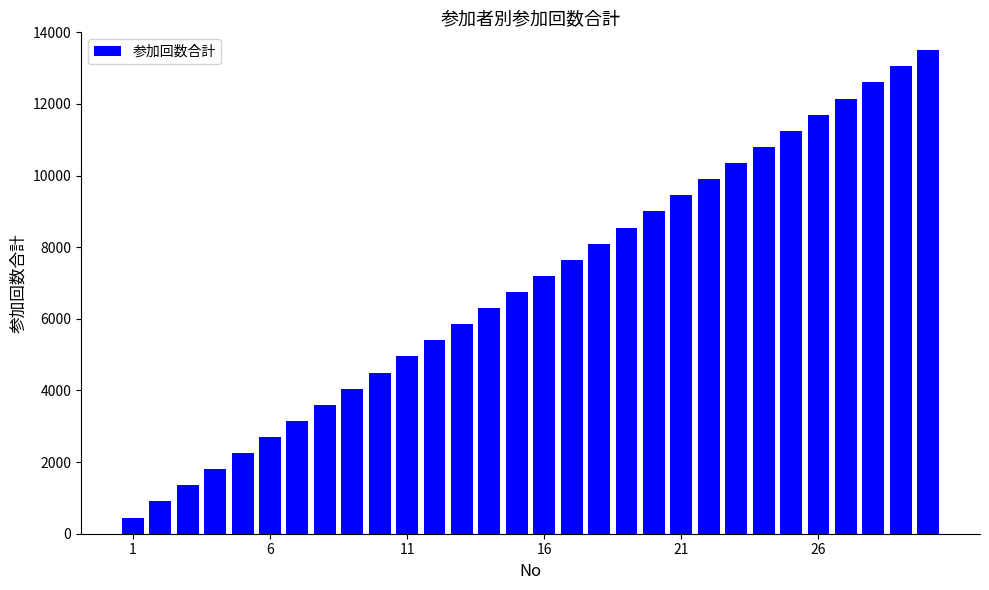

What is the value of the 1st bar from the left?

450